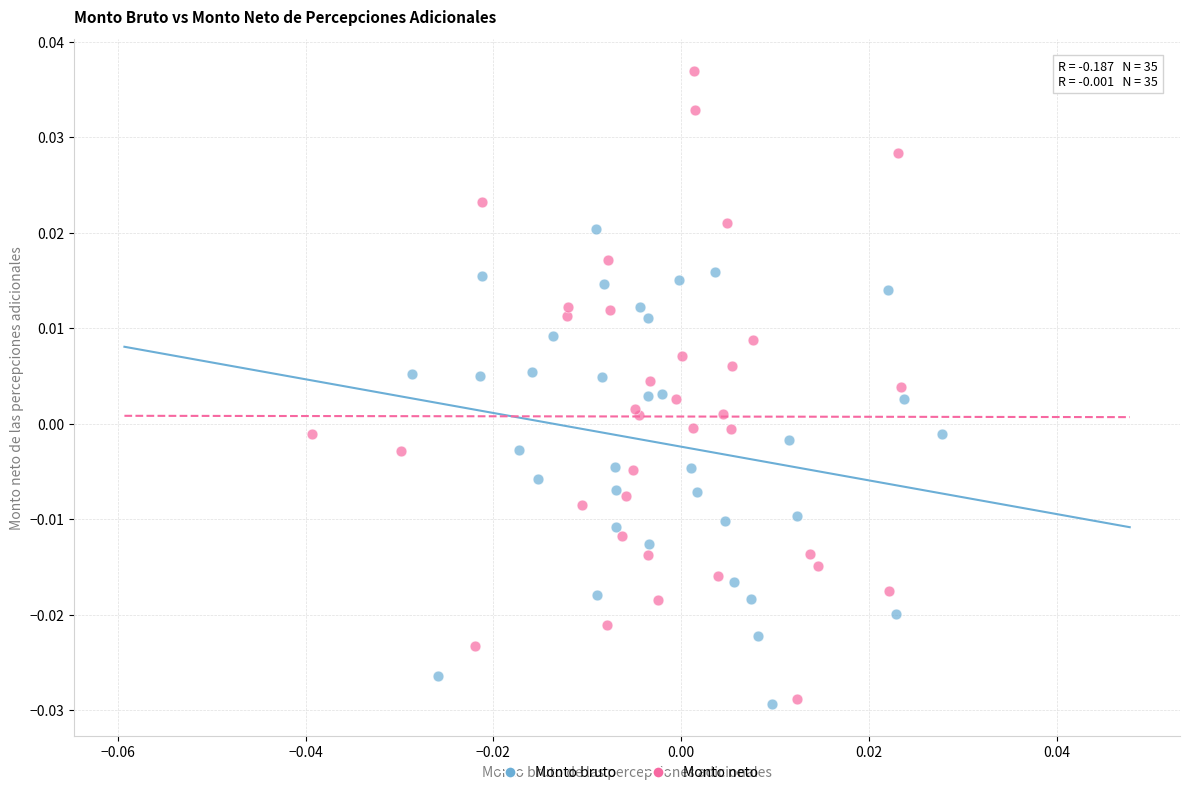

Which series contains the highest Y value?

Monto neto